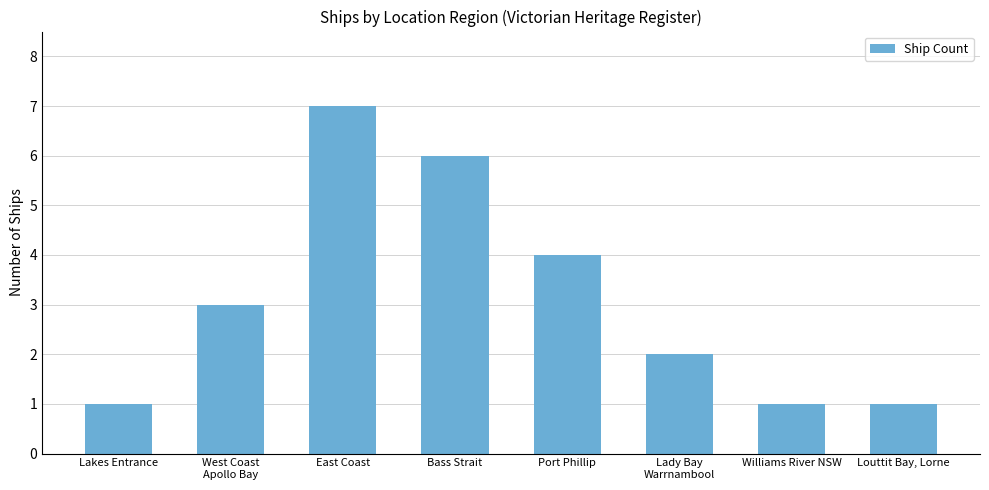

What is the value of the 3rd bar from the left?

7